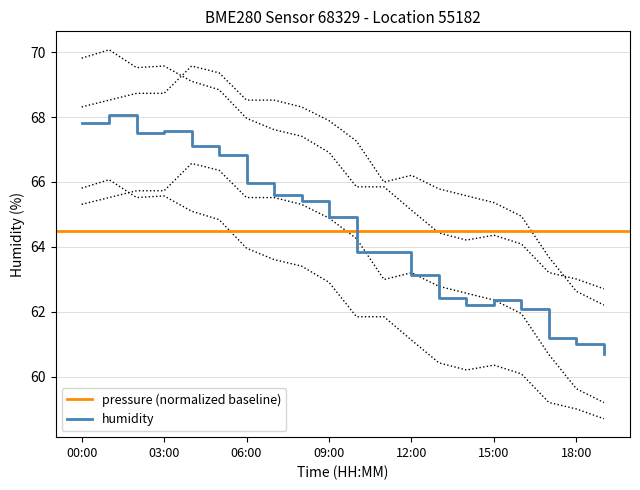

True or false: humidity and pressure intersect in this chart.

True